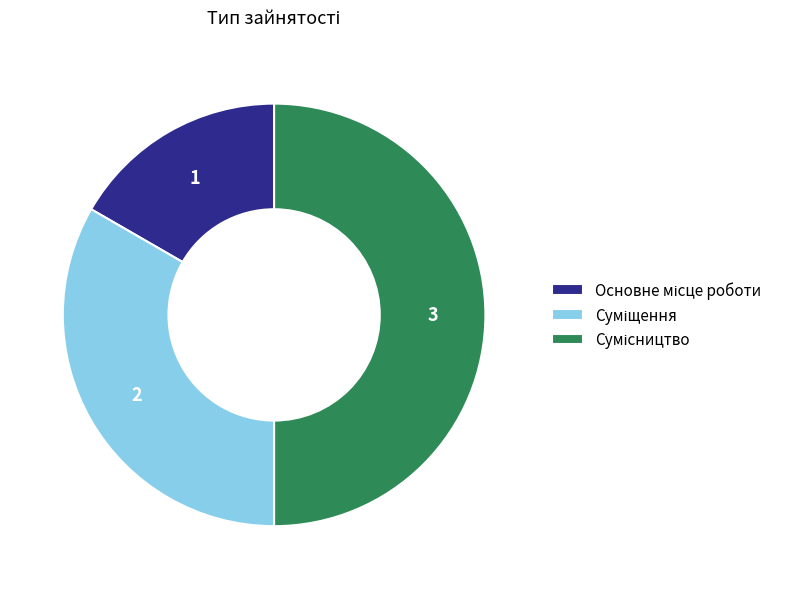

Count the number of slices in the pie.

3